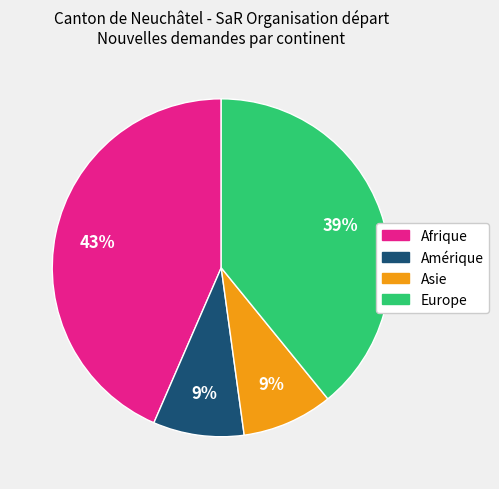

Does any single category account for the majority?

No